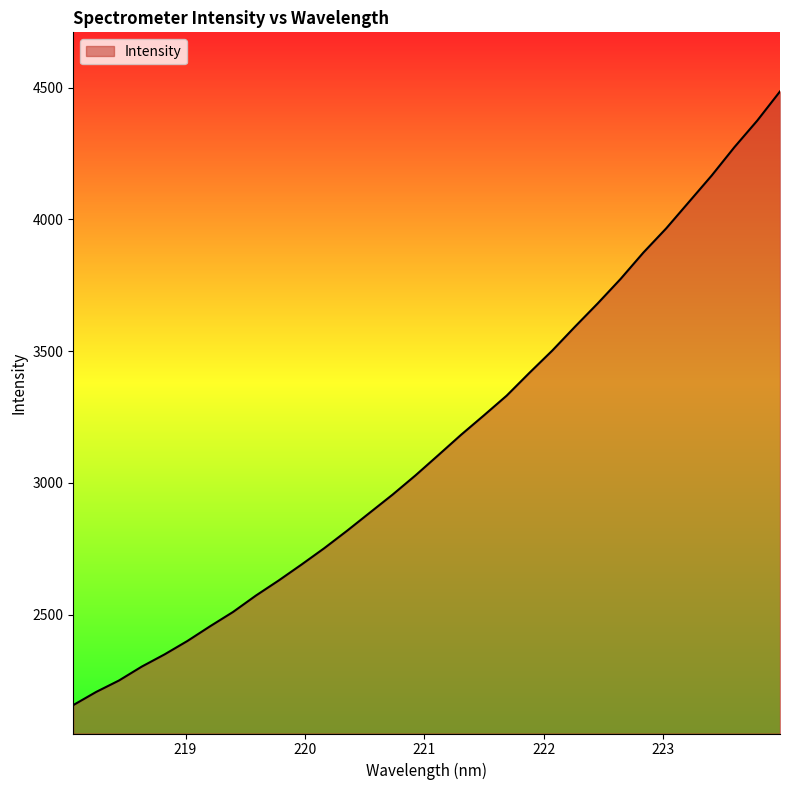

What is the sum of all values?

101017.1